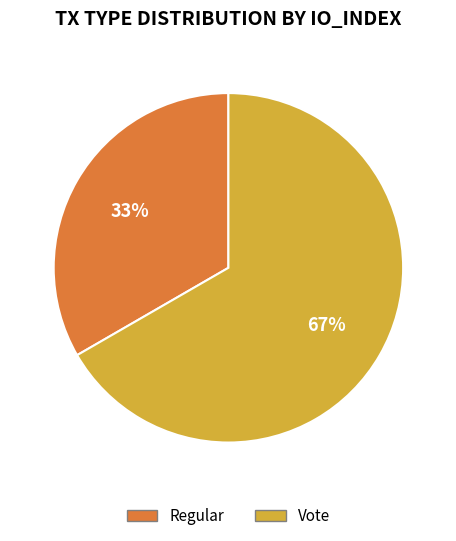

The Vote slice represents 58% of the pie. True or false?

False